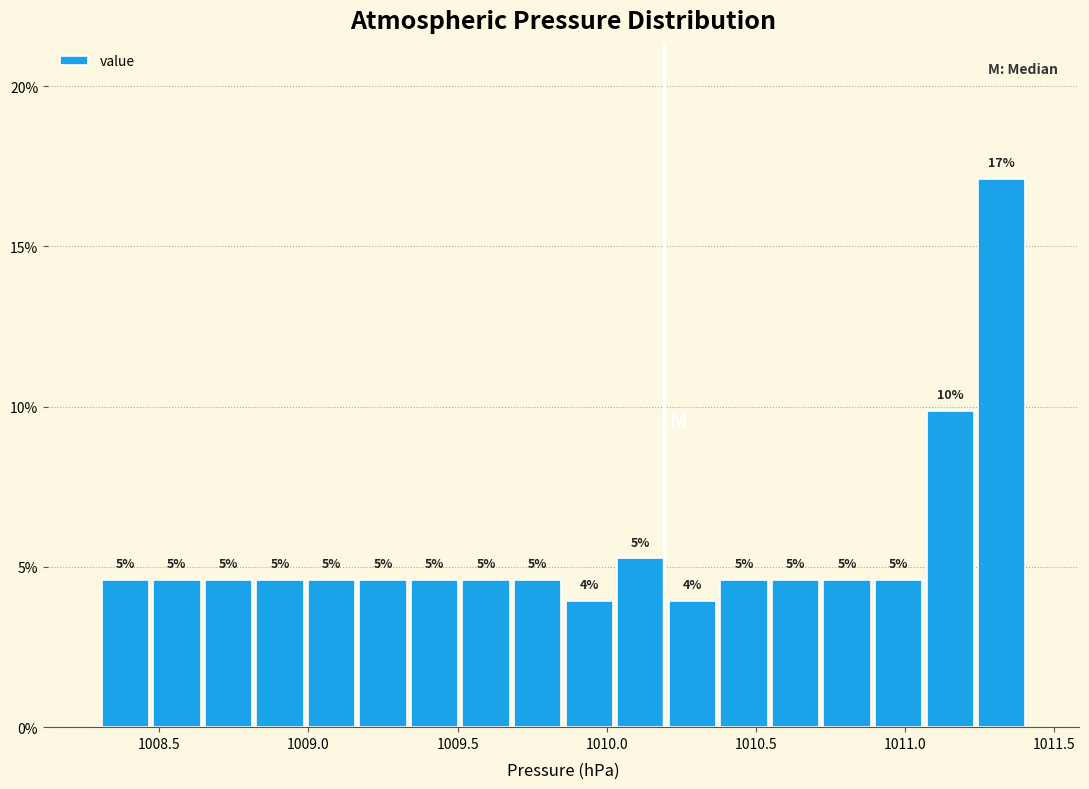

Around what value on the x-axis is the tallest bar? Give the approximate position of its centre, as read against the axis.

1011.30